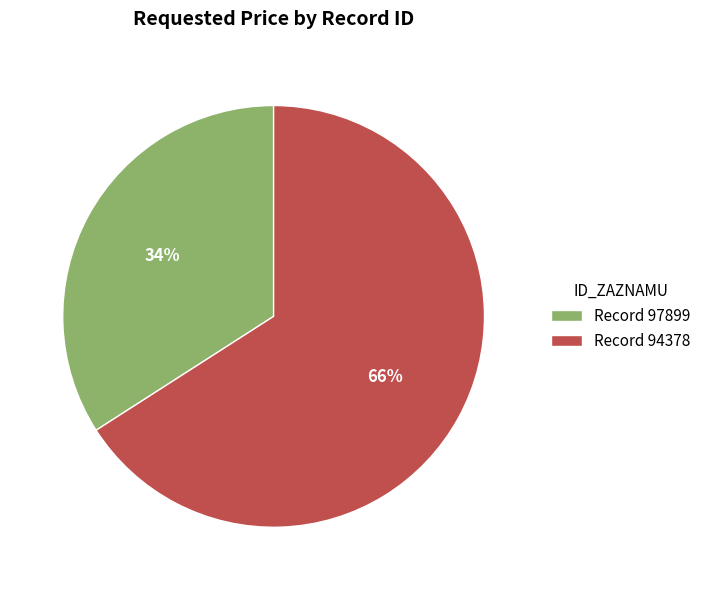

Rank the categories by value from lowest to highest.

Record 97899, Record 94378